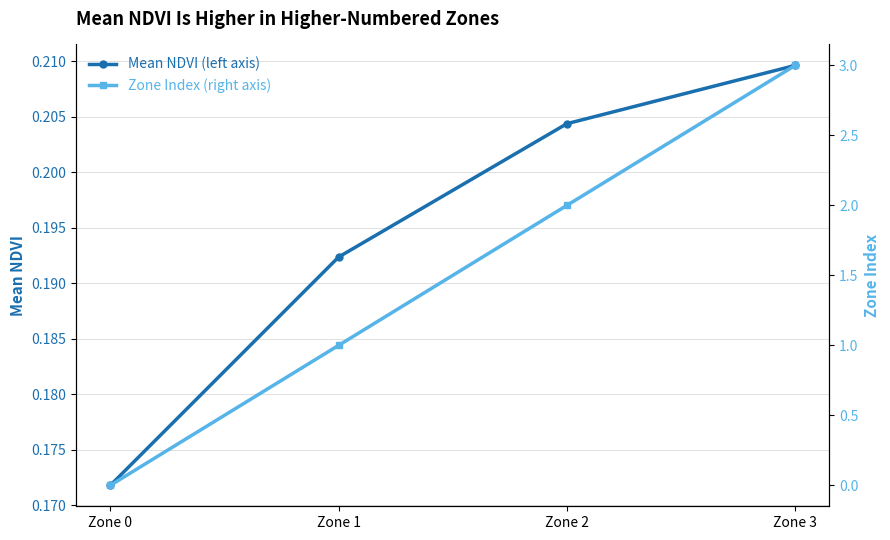

The Zone Index (right axis) series shows 2.6 at Zone 2. True or false?

False